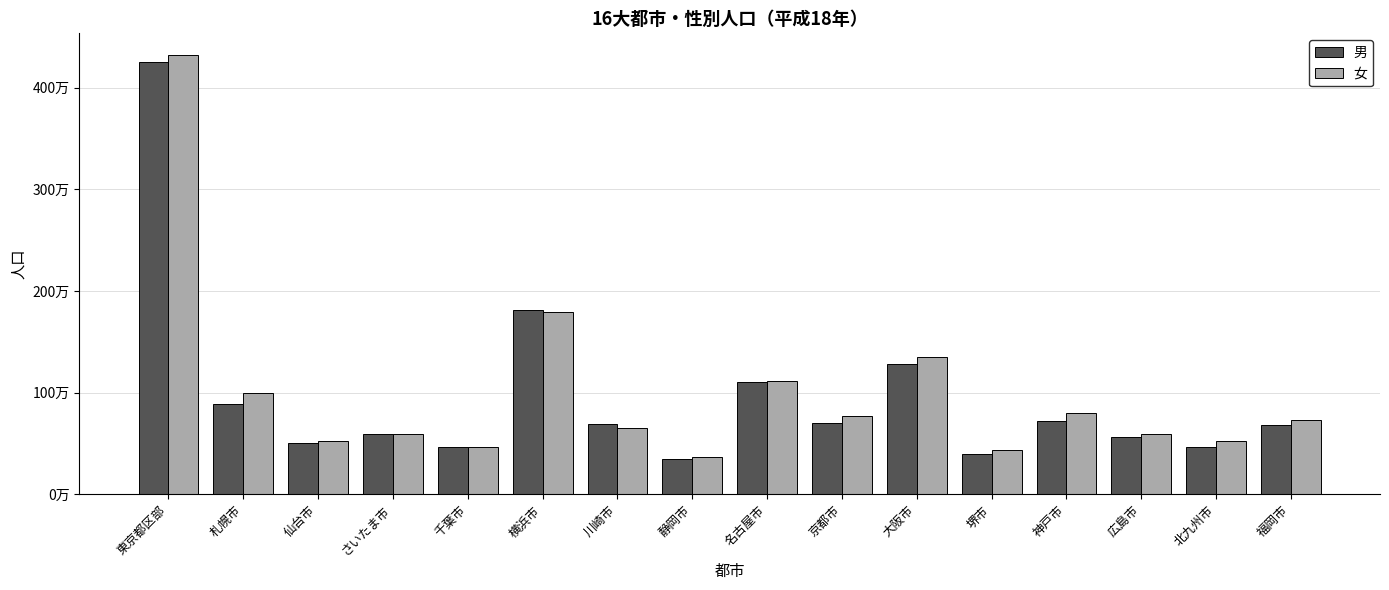

Reading left to right, extract all data points from this chart.

男: 東京都区部=4249000	札幌市=891000	仙台市=501000	さいたま市=594000	千葉市=466000	横浜市=1813000	川崎市=694000	静岡市=347000	名古屋市=1104000	京都市=702000	大阪市=1282000	堺市=401000	神戸市=725000	広島市=561000	北九州市=465000	福岡市=679000
女: 東京都区部=4319000	札幌市=998000	仙台市=527000	さいたま市=589000	千葉市=465000	横浜市=1789000	川崎市=648000	静岡市=366000	名古屋市=1119000	京都市=771000	大阪市=1353000	堺市=432000	神戸市=804000	広島市=597000	北九州市=525000	福岡市=736000